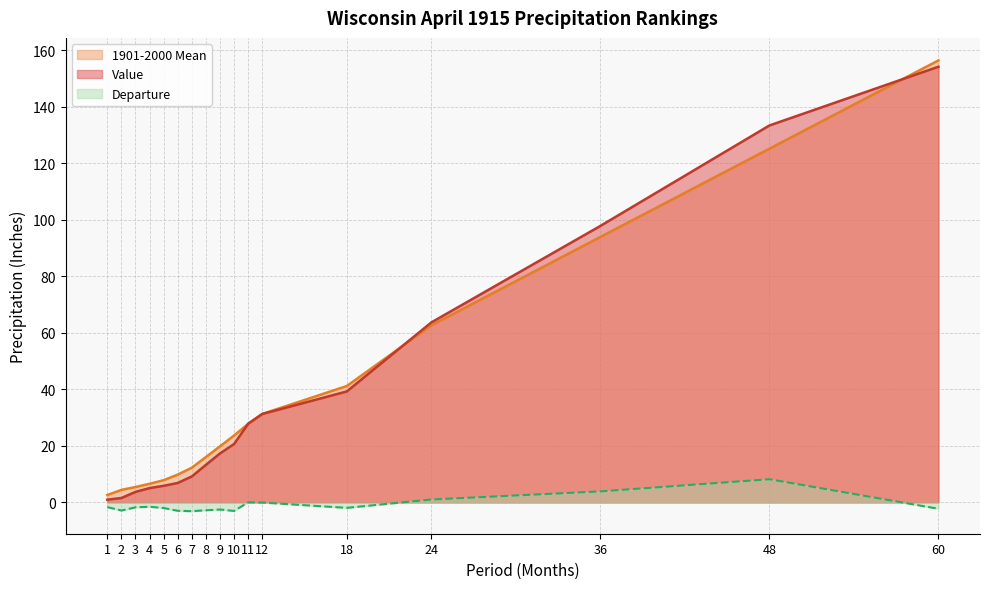

Is it true that Departure equals -3.0 at 10?

True